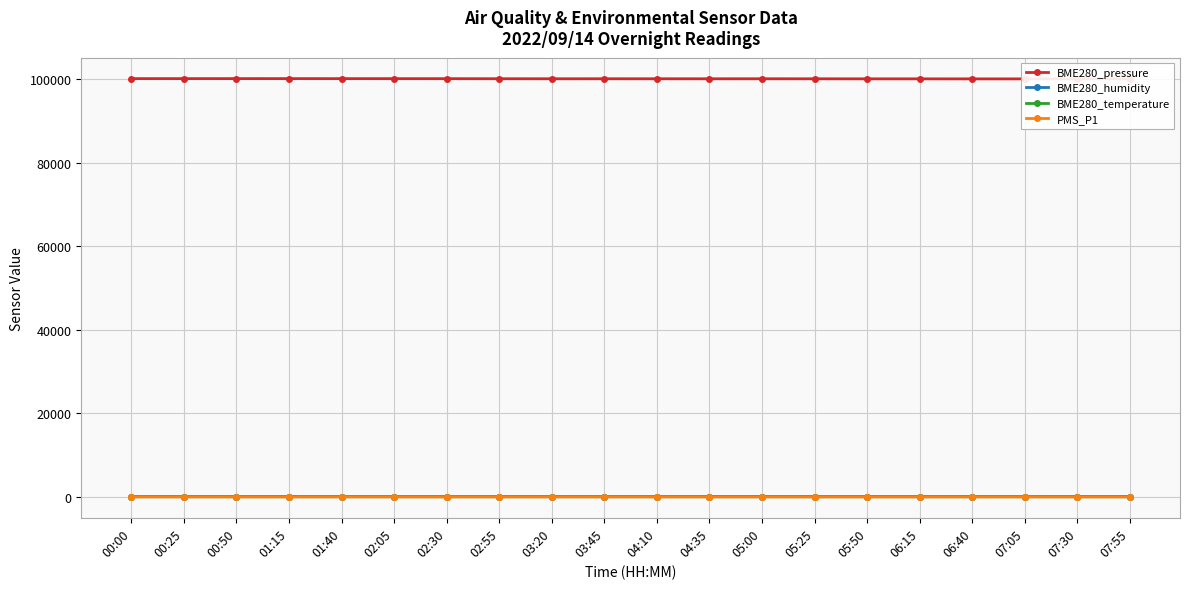

What is the sum of the BME280_humidity values at 02:55 and 01:15?

134.3